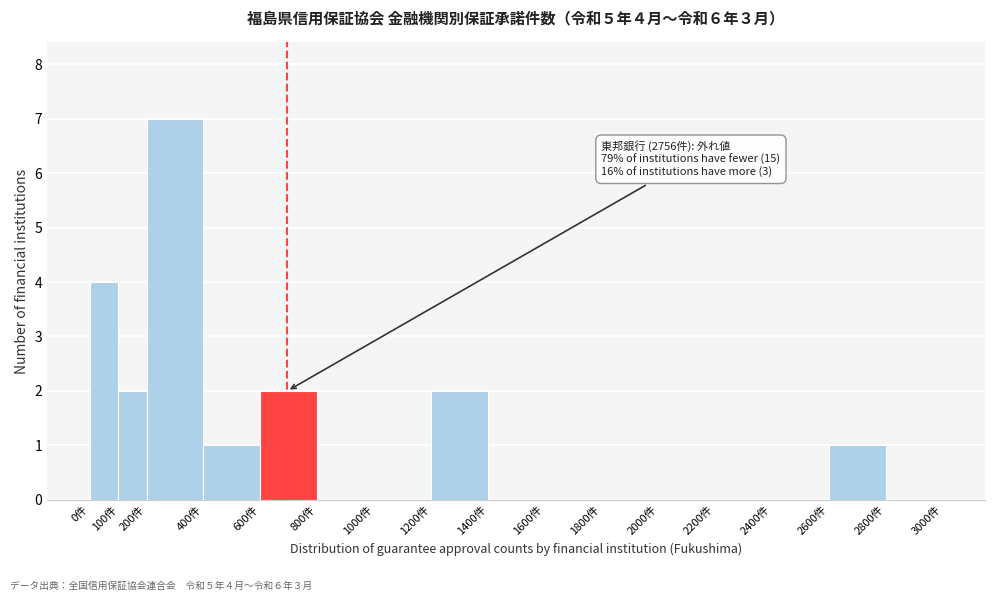

Which range on the x-axis has the tallest bar?

200 to 400